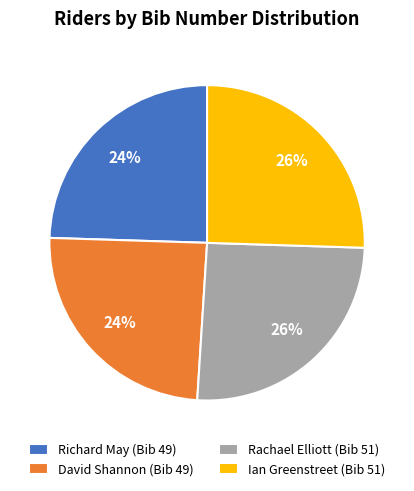

What is the ratio of the value at David Shannon (Bib 49) to the value at Richard May (Bib 49)?

1.0